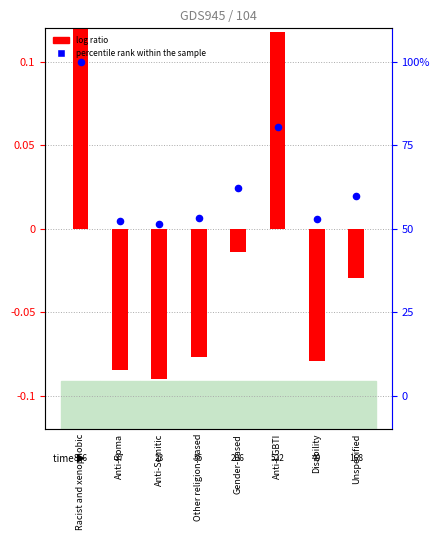

Which series has the widest spread of Y values?

log ratio